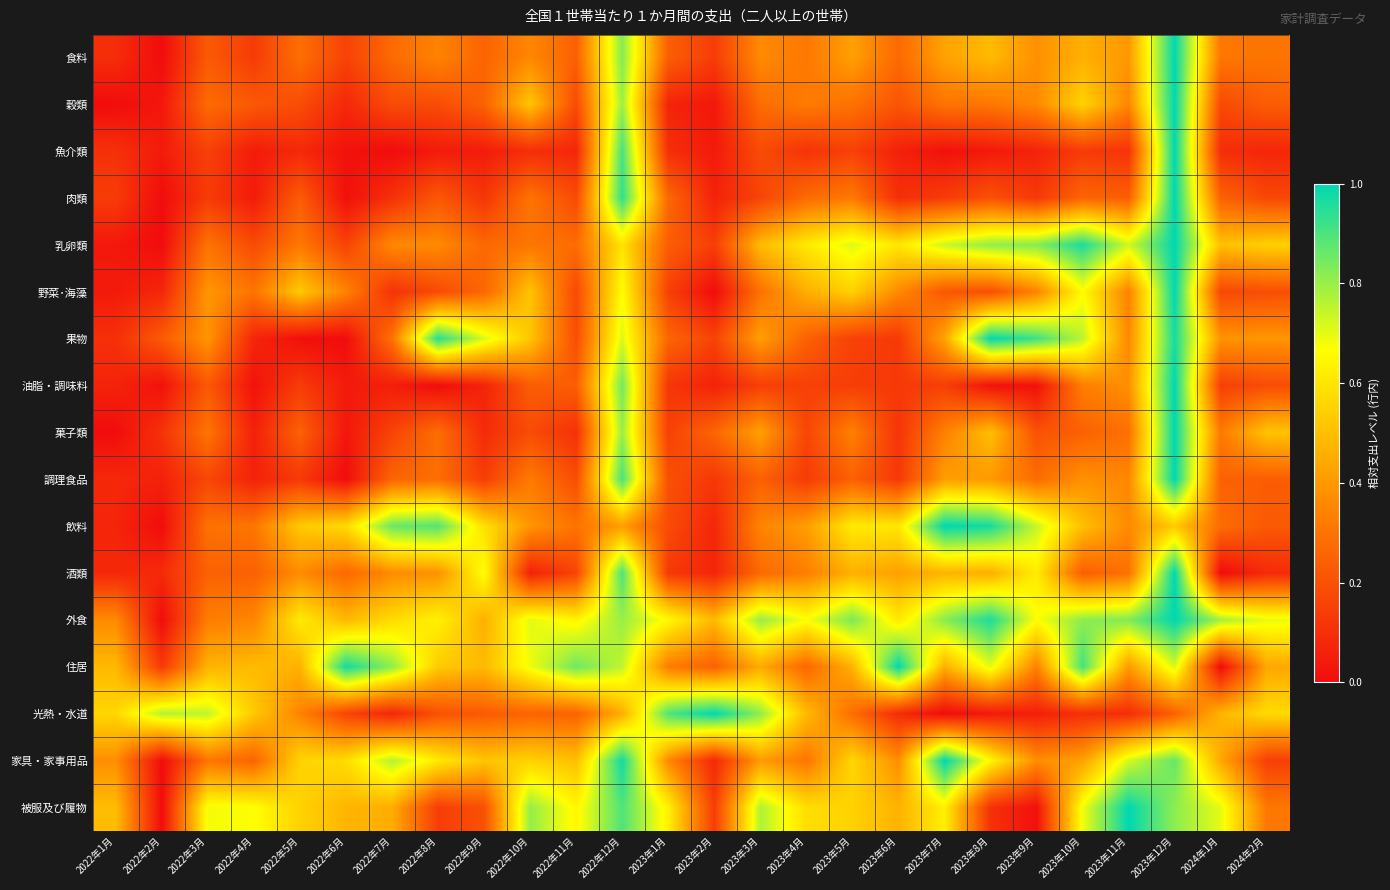

What is the difference between the highest and lowest values at 2024年1月?

0.8